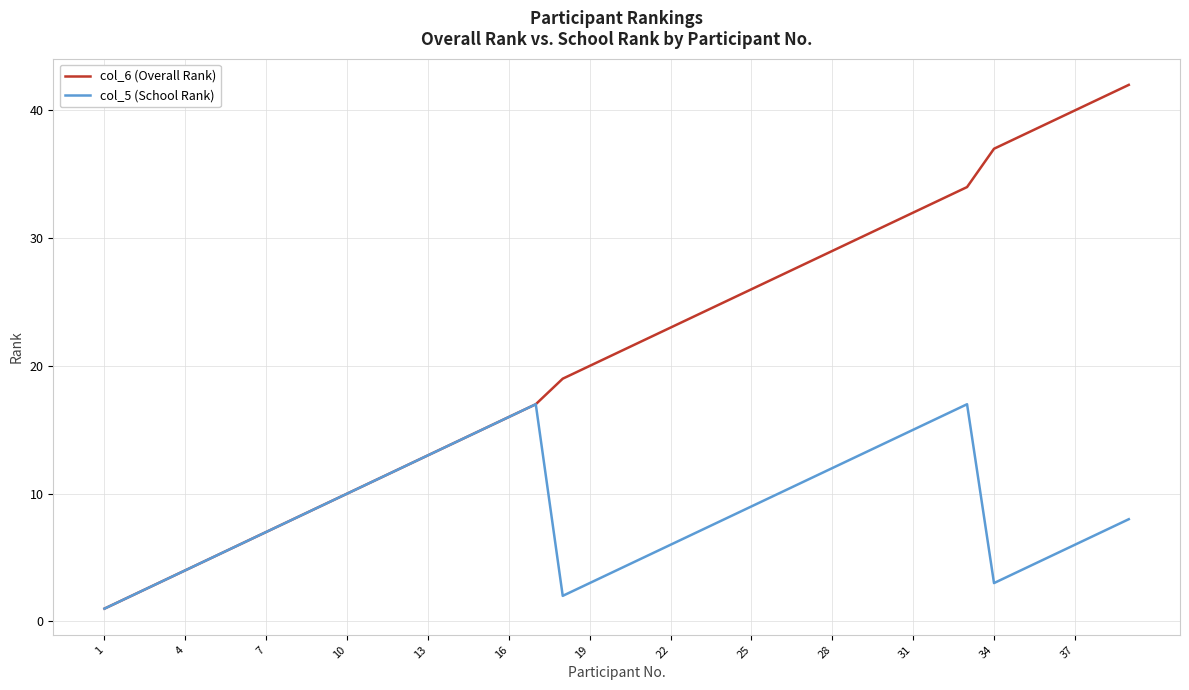

Which series has the widest spread of values?

col_6 (Overall Rank)